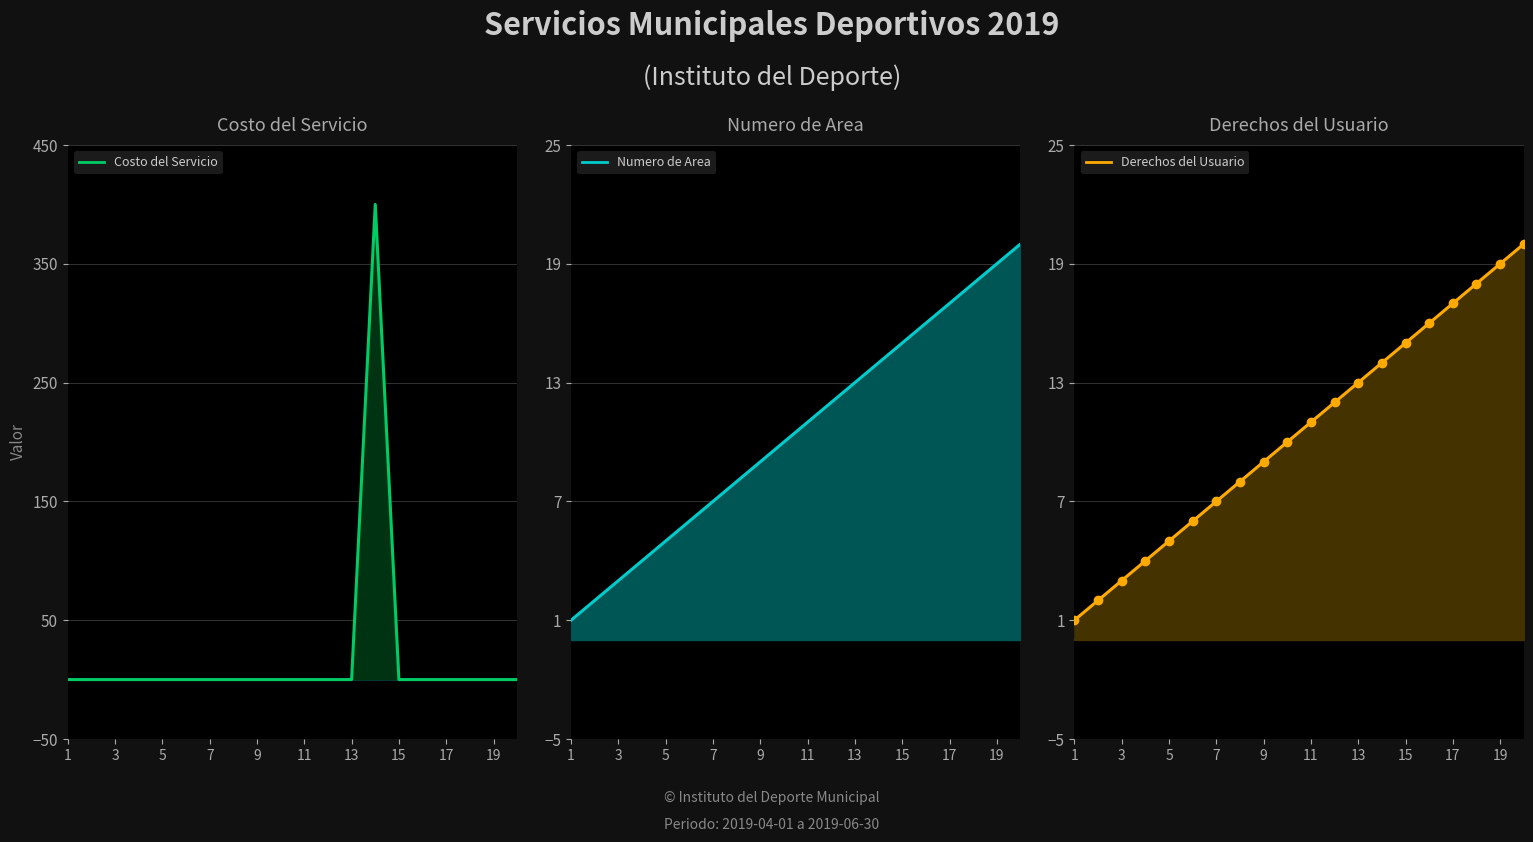

At how many categories does at least one series exceed 140?

1